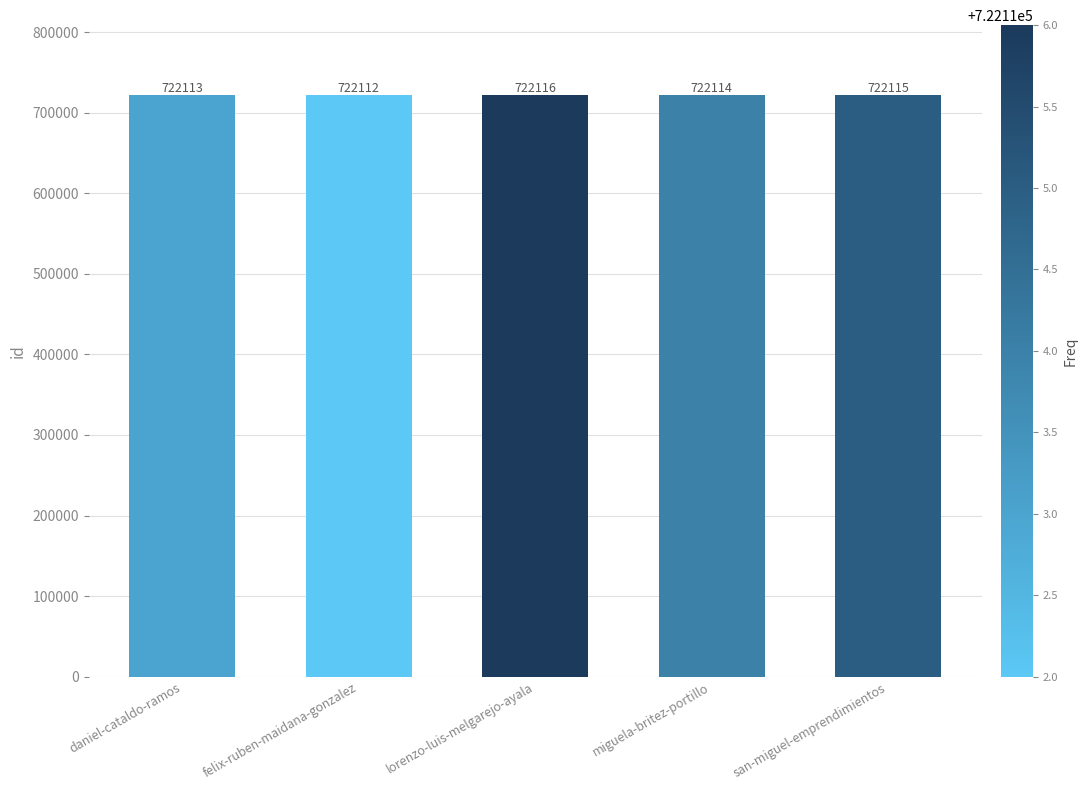

Are the bars grouped side by side (vs. stacked)?

No